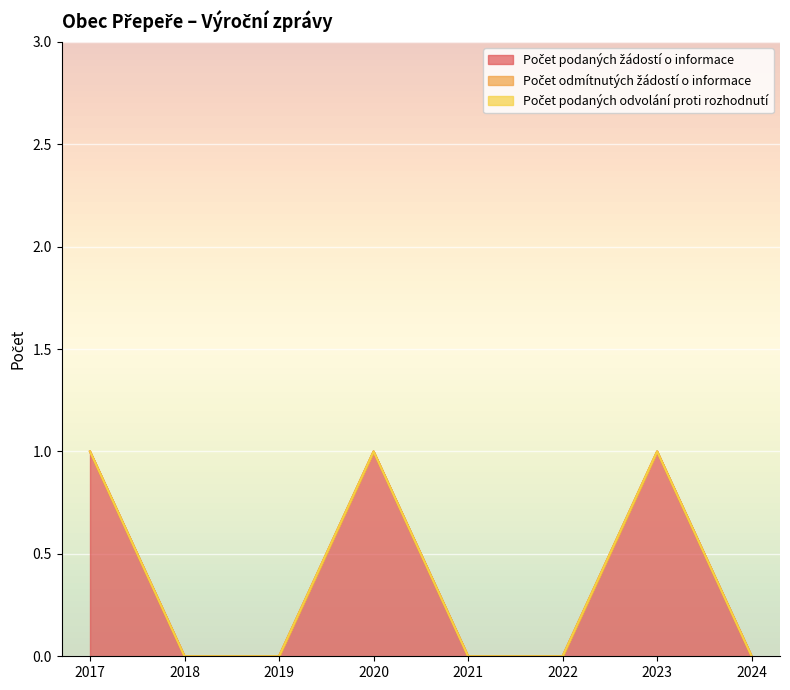

How many distinct data groups are displayed?

3